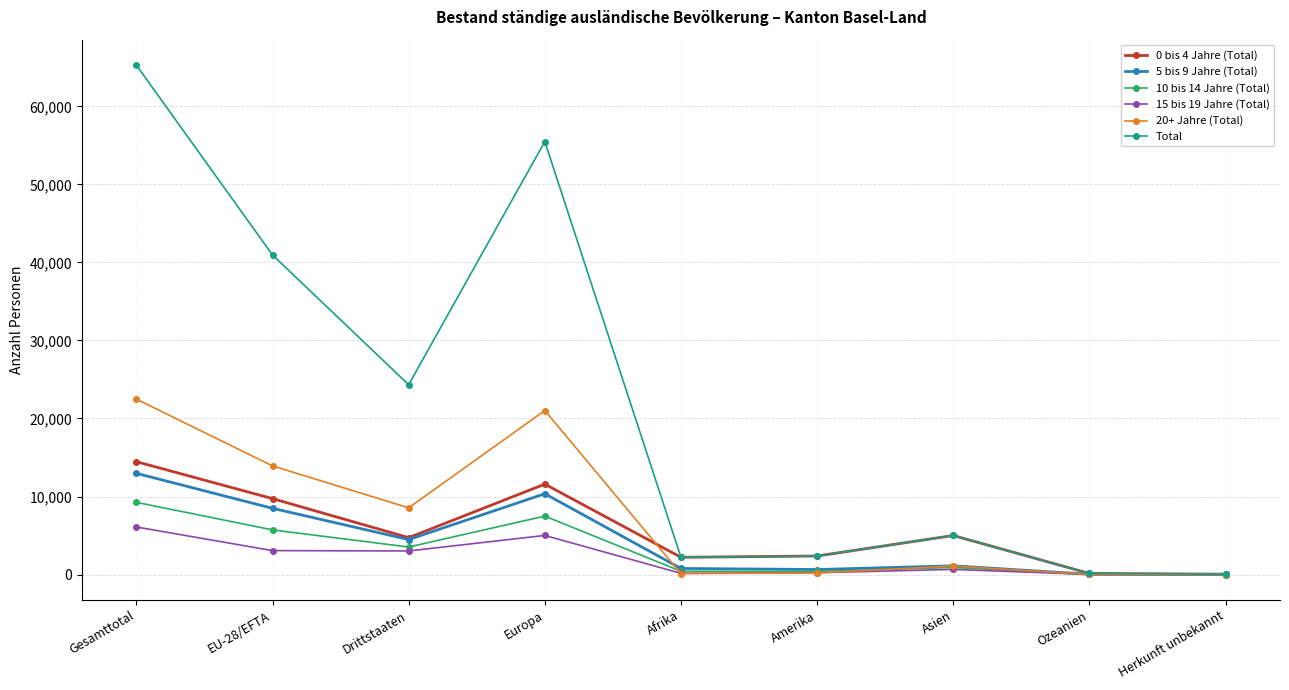

At Europa, list the series in order from largest to smallest.

Total, 20+ Jahre (Total), 0 bis 4 Jahre (Total), 5 bis 9 Jahre (Total), 10 bis 14 Jahre (Total), 15 bis 19 Jahre (Total)